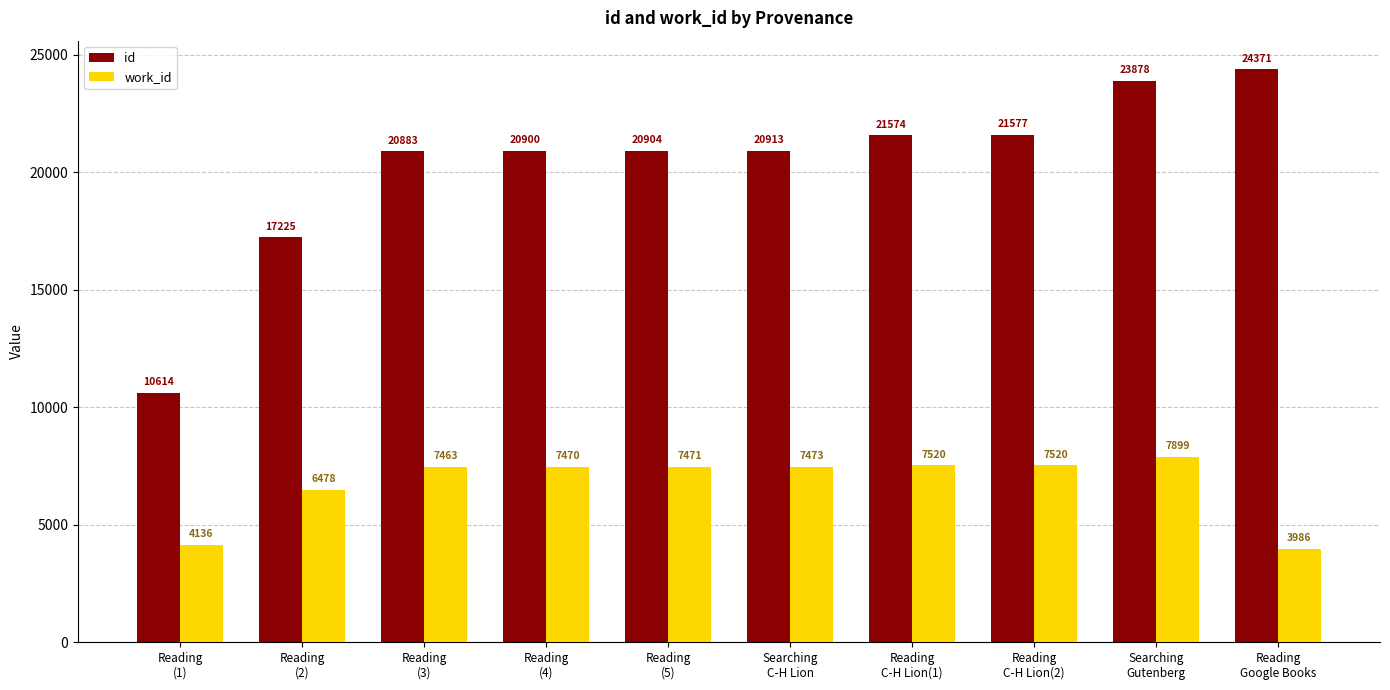

Are the bars horizontal?

No